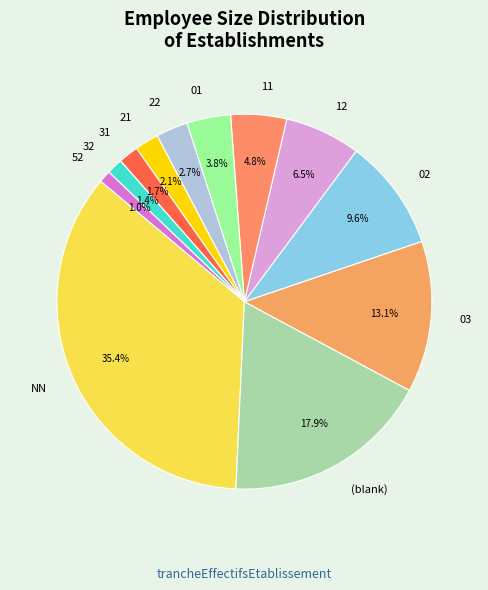

Combined, what portion of the pie is 21 and NN?

37.5%